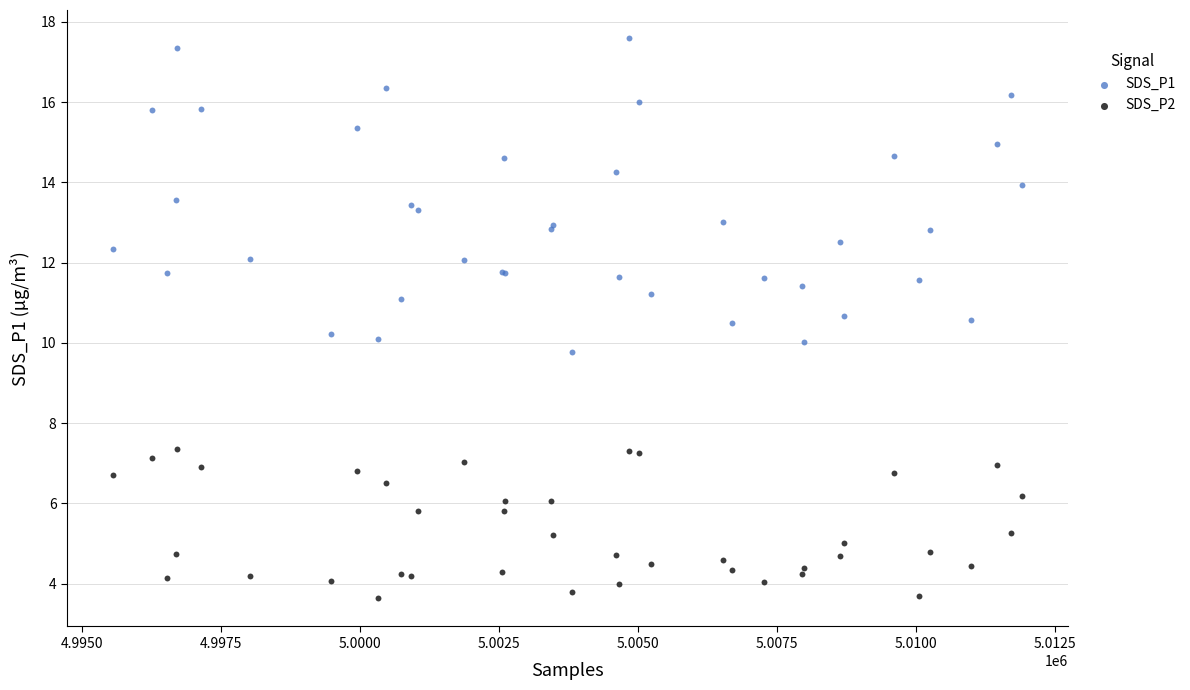

Which series contains the highest Y value?

SDS_P1